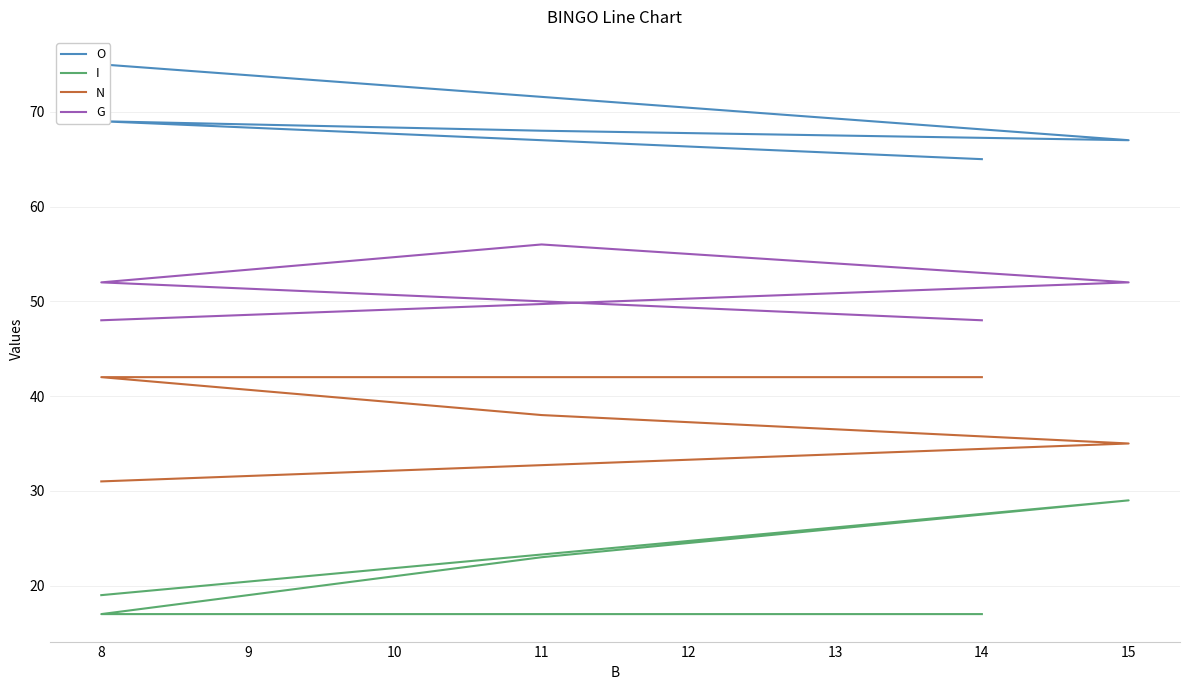

Is it true that O equals 17 at 11?

False